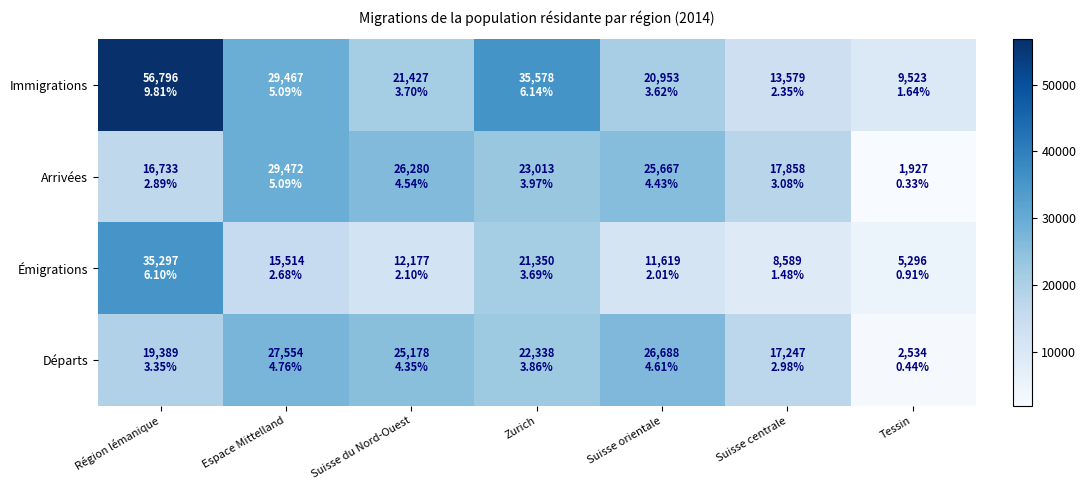

What is the total value across all series at Tessin?

19280